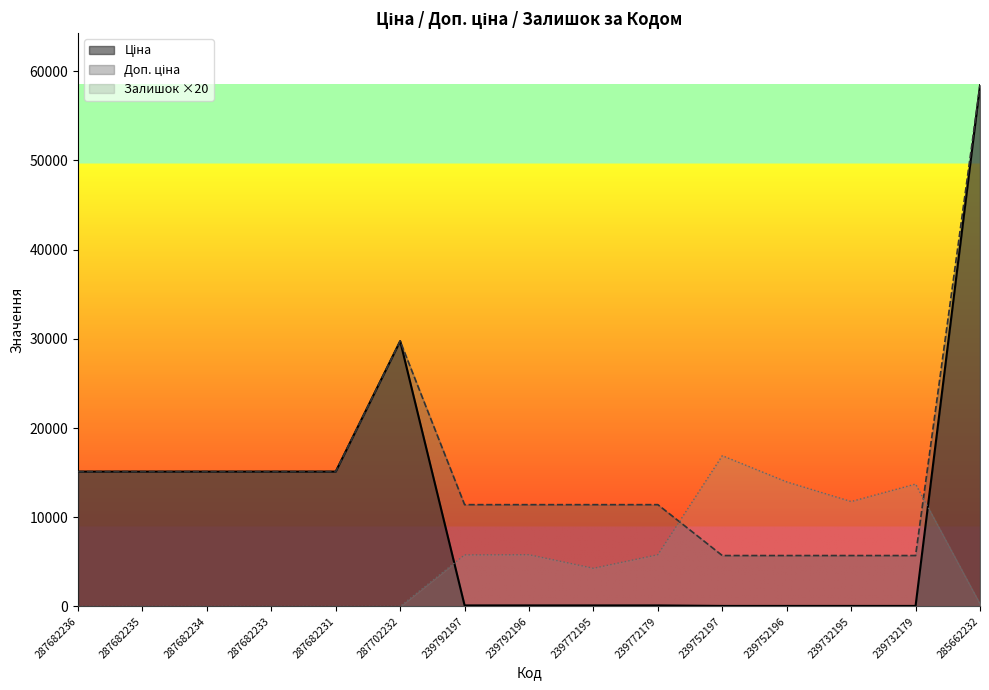

At which label does Ціна first exceed 114?

287682236